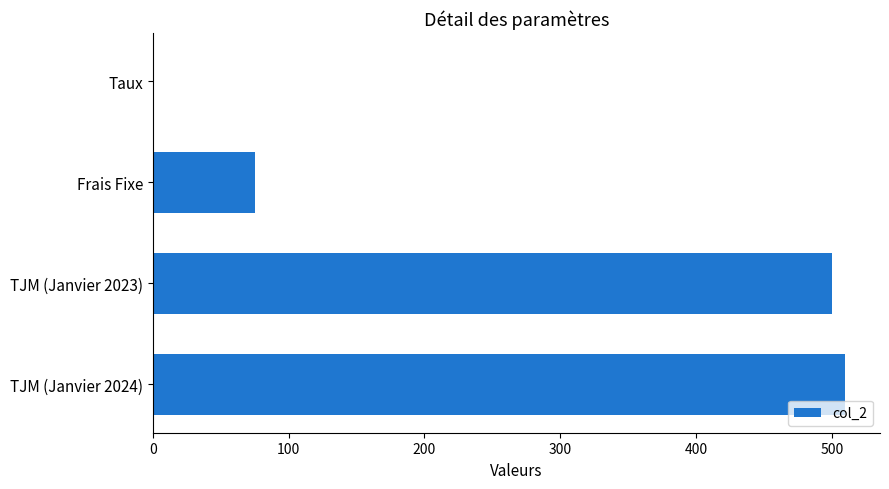

Where is the data nearest to the value 255?

Frais Fixe